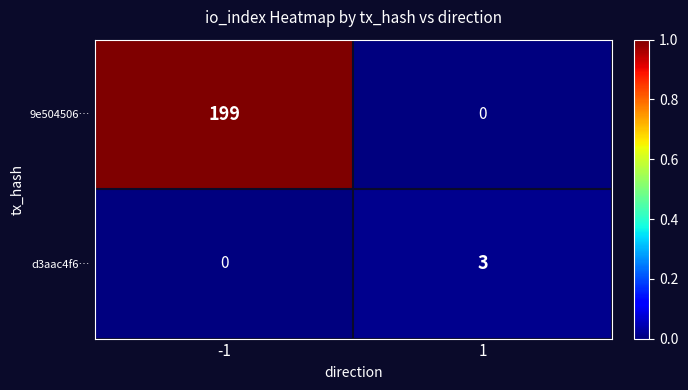

List the series in order of their peak value, lowest first.

d3aac4f6…, 9e504506…